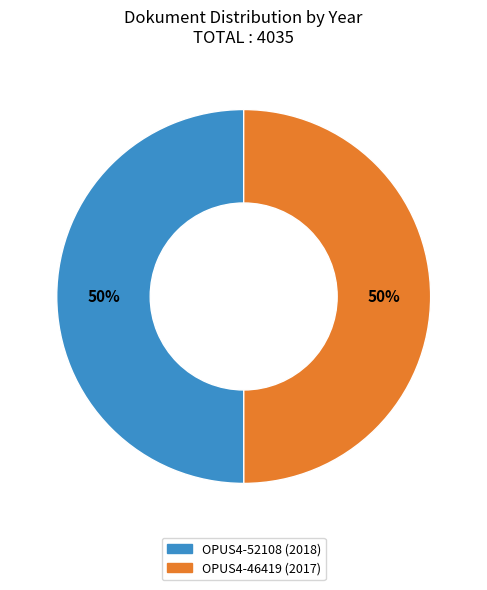

Approximately how many times larger is the value at OPUS4-52108 compared to OPUS4-46419?

1.0